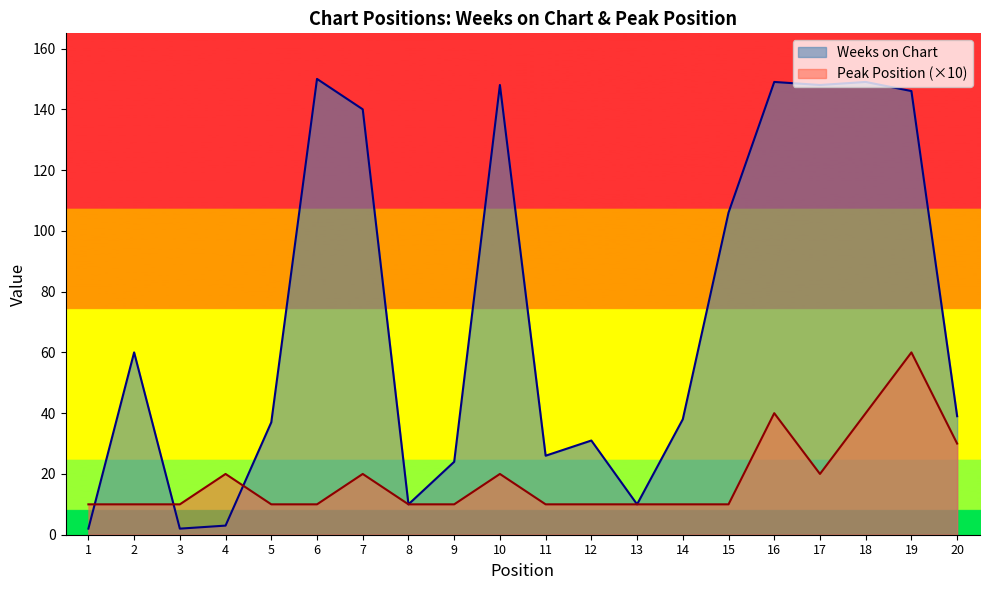

Reading right to left, what are all the values shown in this chart?

Weeks on Chart: 20=39	19=146	18=149	17=148	16=149	15=106	14=38	13=10	12=31	11=26	10=148	9=24	8=10	7=140	6=150	5=37	4=3	3=2	2=60	1=2
Peak Position: 20=30	19=60	18=40	17=20	16=40	15=10	14=10	13=10	12=10	11=10	10=20	9=10	8=10	7=20	6=10	5=10	4=20	3=10	2=10	1=10